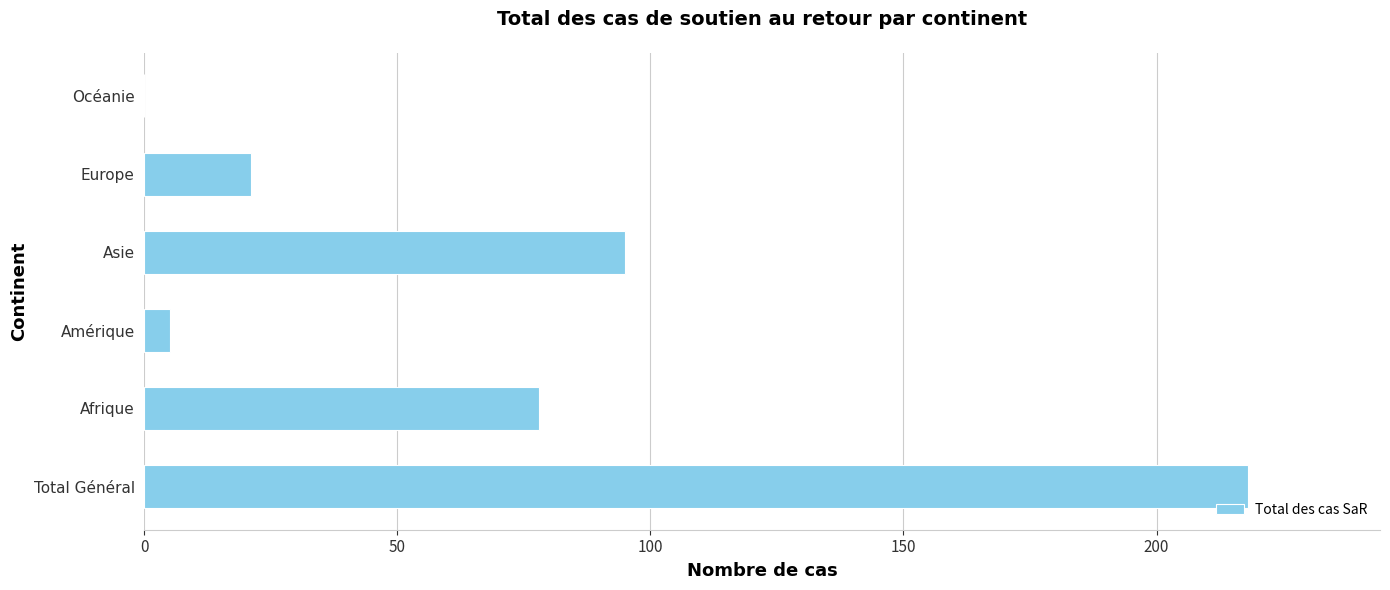

Reading top to bottom, transcribe all the data shown in this chart.

Océanie=0	Europe=21	Asie=95	Amérique=5	Afrique=78	Total Général=218